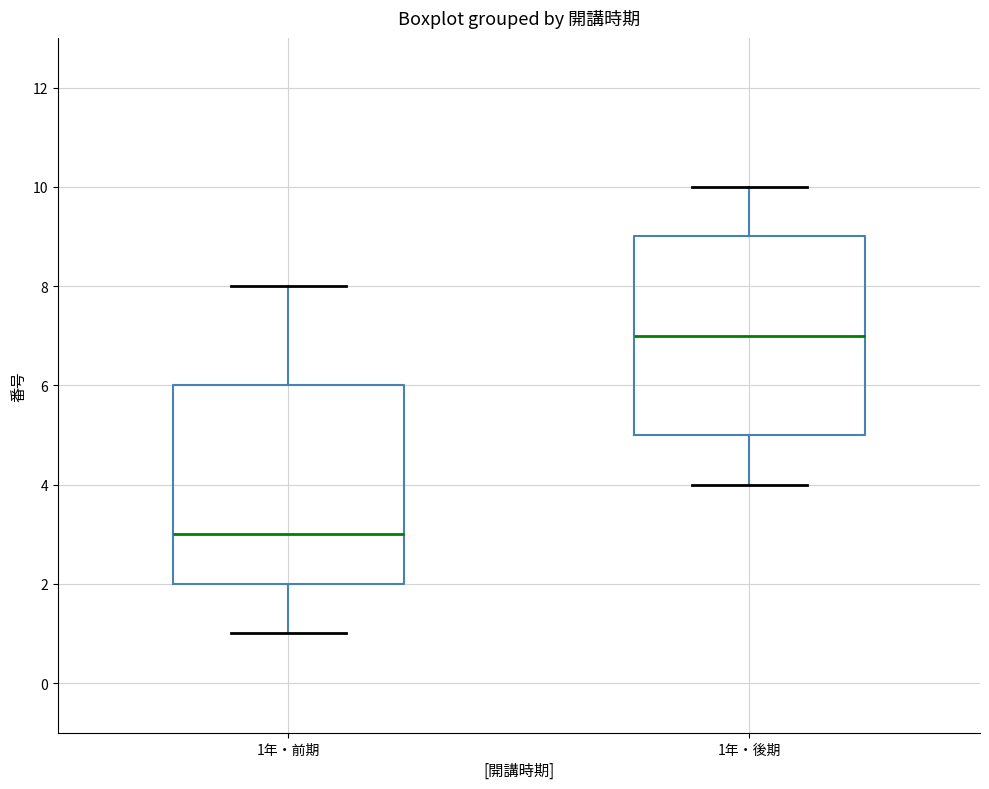

Reading left to right, read every box against the y-axis: the position of its median line, the range the box covers, and the ends of its whiskers. The values are not printed on the chart, so give them approximately, as read against the axis.

1年・前期: median 3, box 2 to 6, whiskers 1 to 8
1年・後期: median 7, box 5 to 9, whiskers 4 to 10